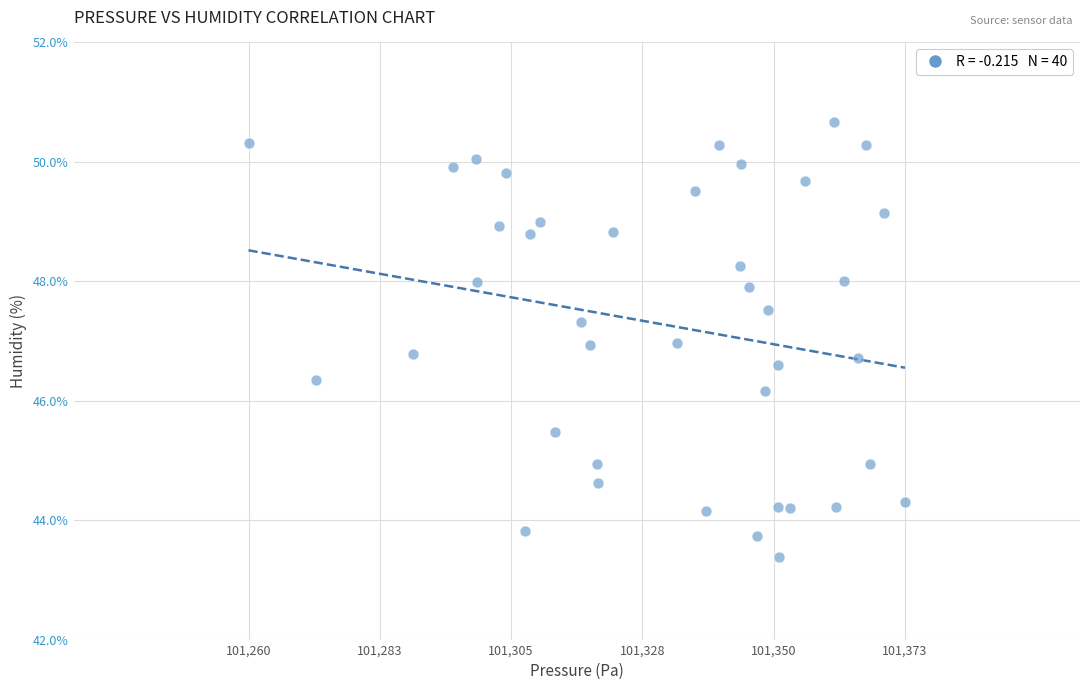

What is the range of X values (max minus min)?

112.5